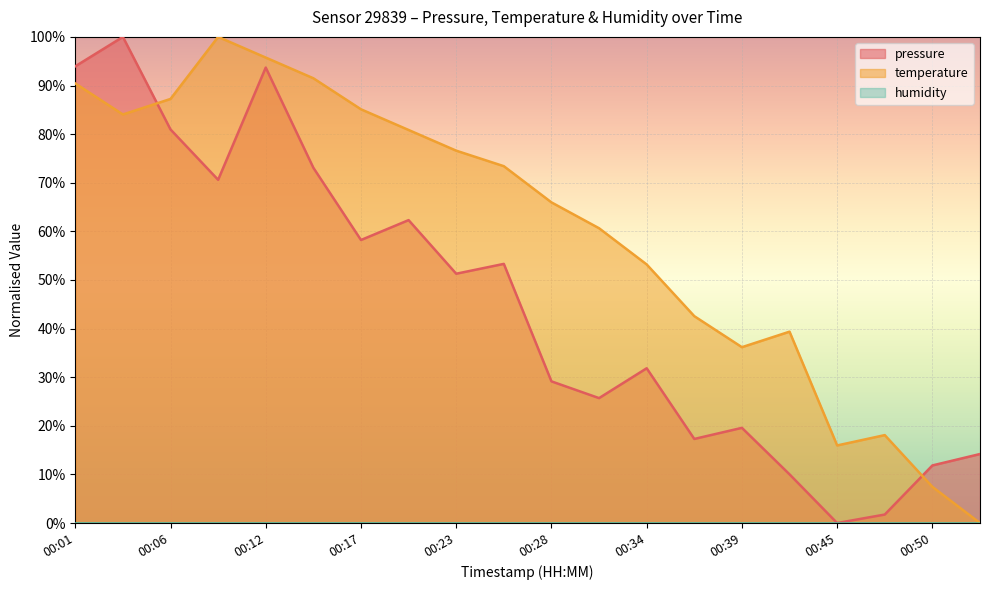

How many lines are shown in the chart?

2